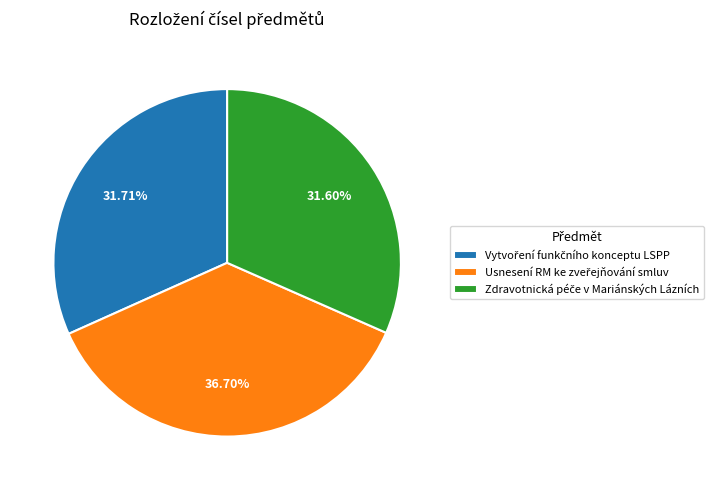

Does any single category account for the majority?

No